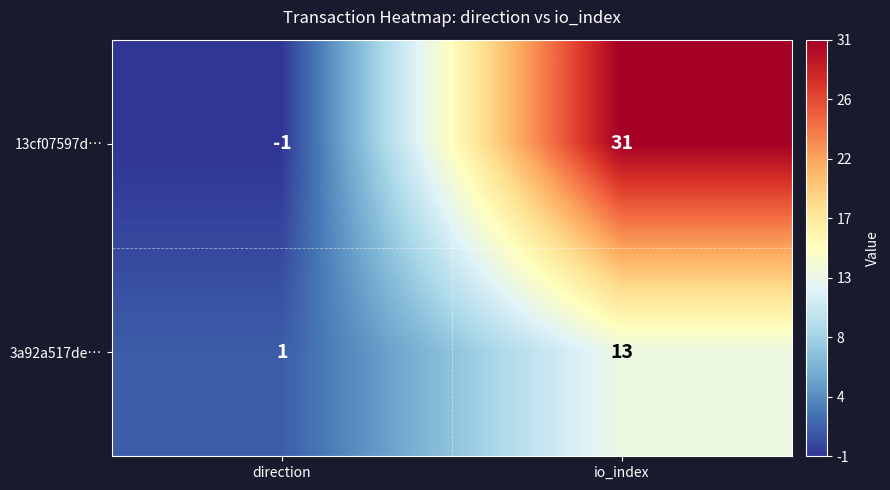

At which category is the sum across all series the highest?

io_index